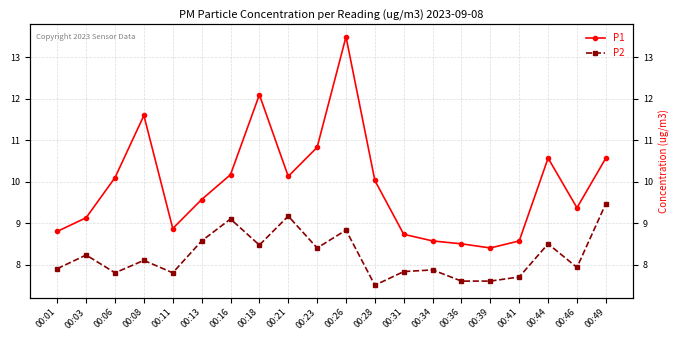

How many values in the P2 series exceed 8?

10